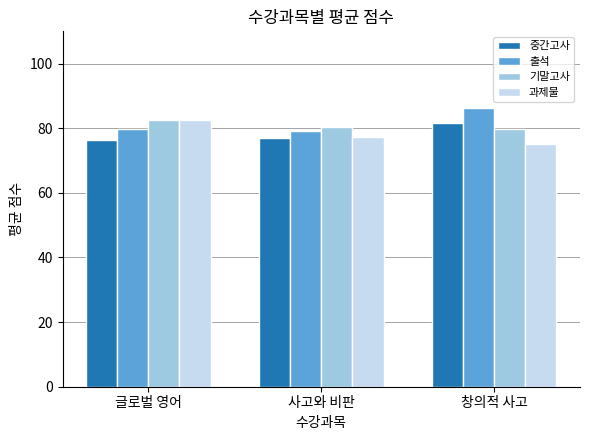

At which label is 과제물 closest to 78?

사고와 비판